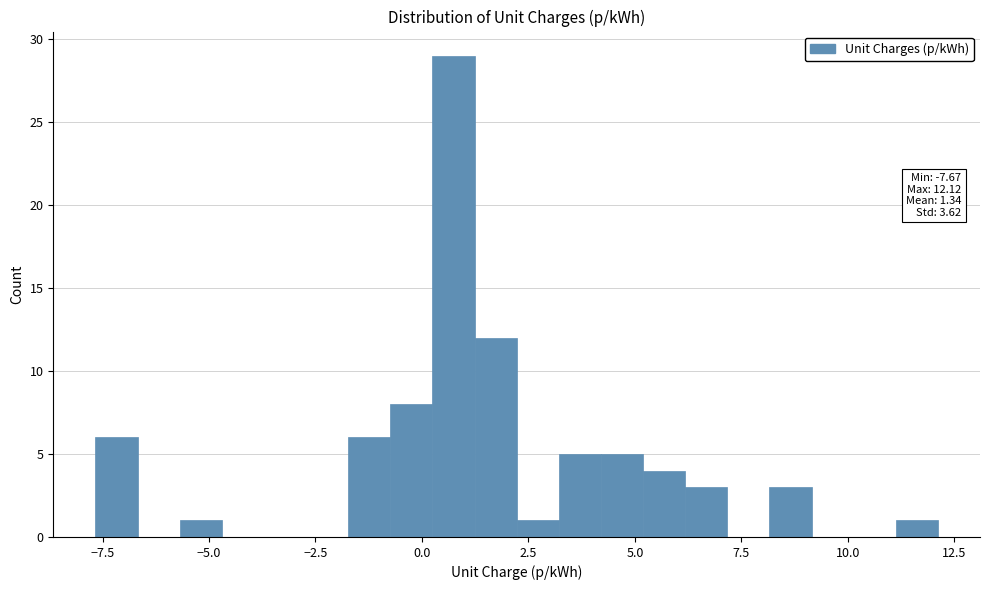

Around what value on the x-axis is the tallest bar? Give the approximate position of its centre, as read against the axis.

0.5